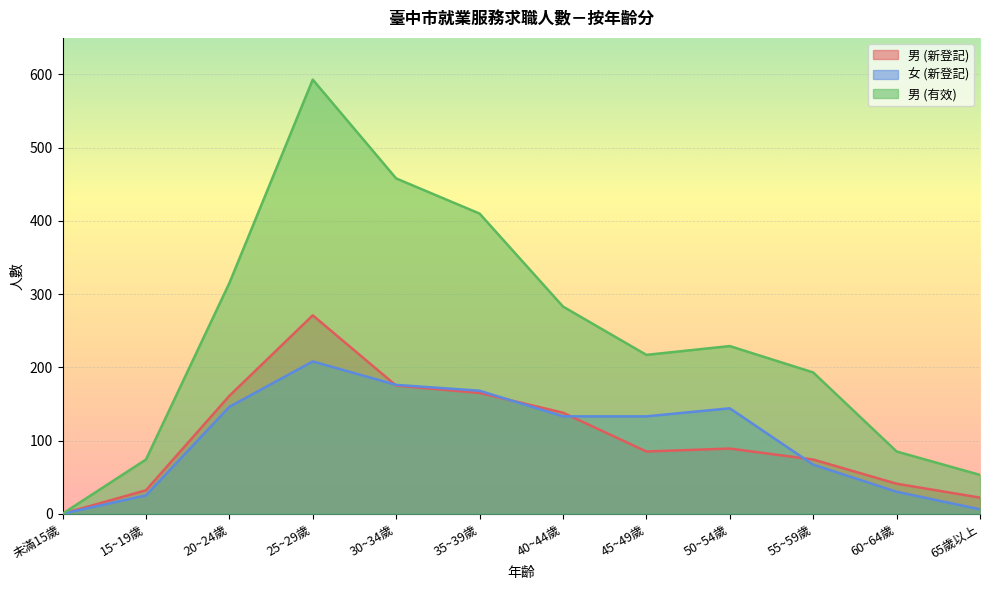

Is the value of 男 (新登記) at 30~34歲 greater than the value of 男 (有效) at 50~54歲?

No